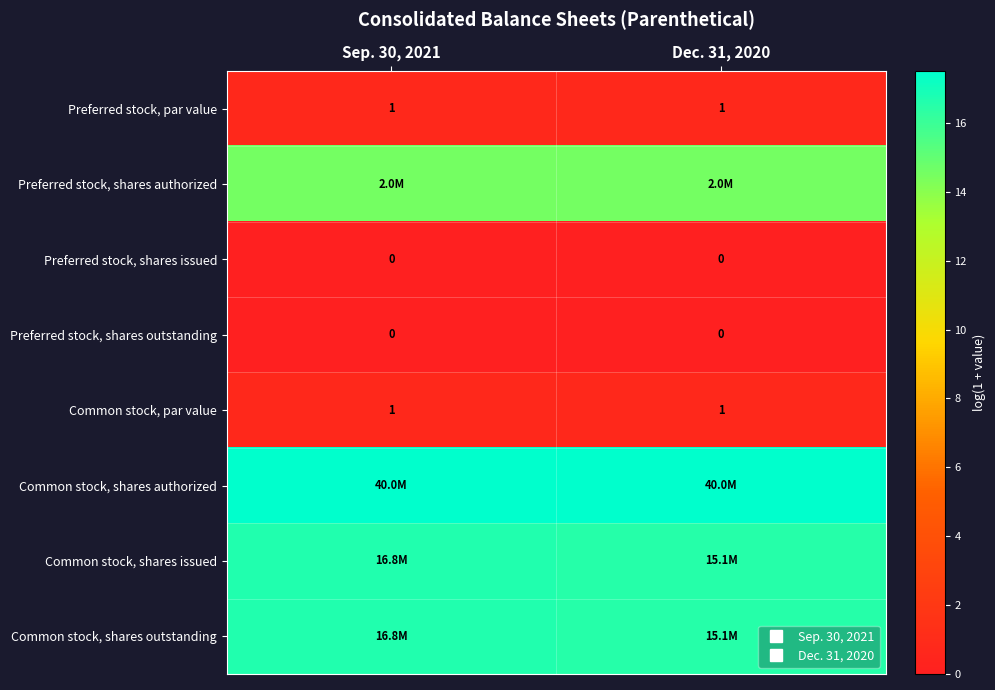

Which series has the largest range (max minus min)?

Common stock, shares issued